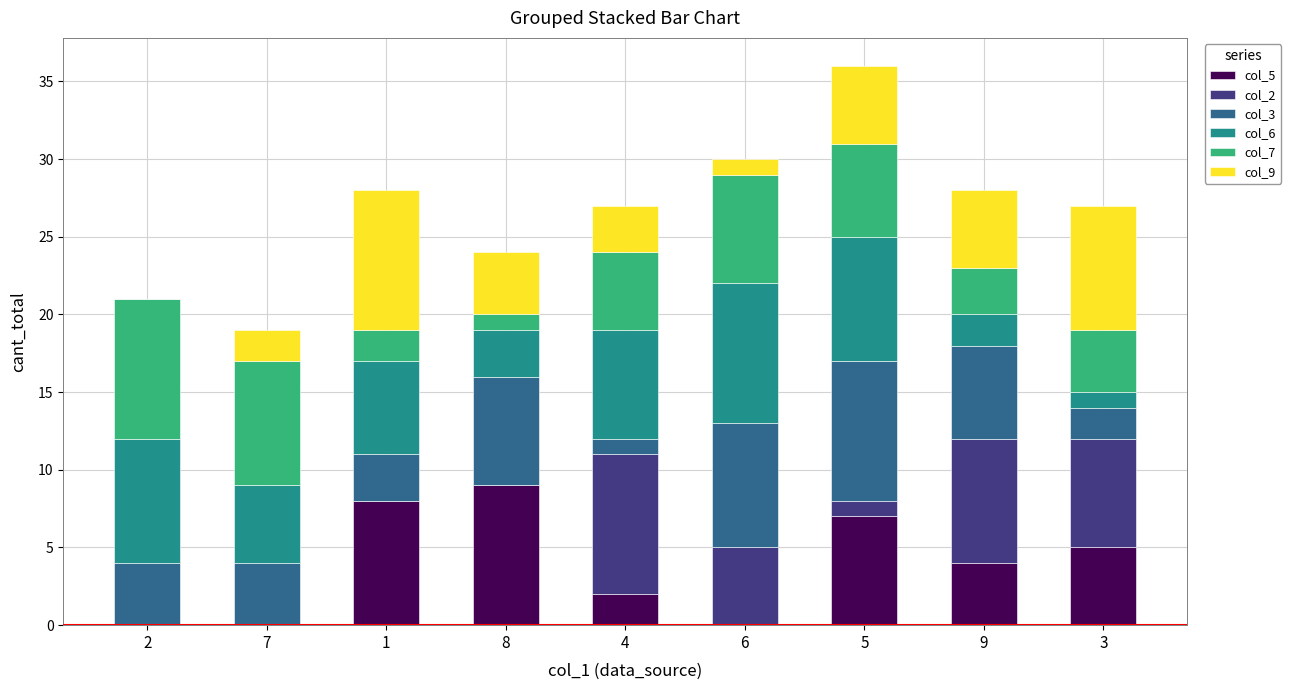

At which category is the sum across all series the highest?

5